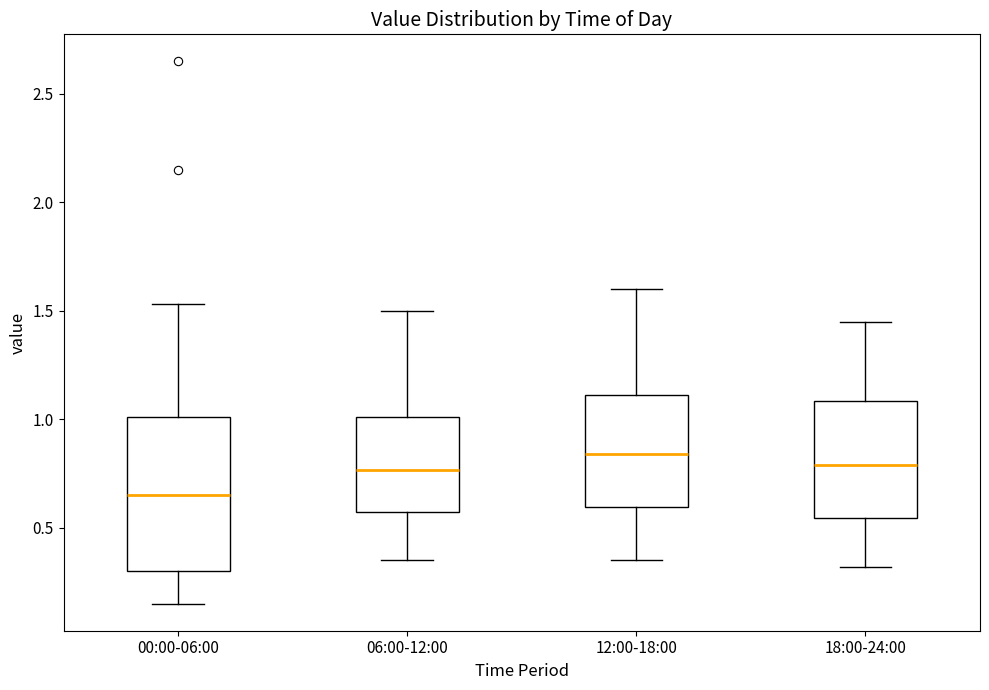

Reading left to right, read every box against the y-axis: the position of its median line, the range the box covers, and the ends of its whiskers. The values are not printed on the chart, so give them approximately, as read against the axis.

00:00-06:00: median 0.65, box 0.30 to 1.00, whiskers 0.15 to 1.55
06:00-12:00: median 0.75, box 0.55 to 1.00, whiskers 0.35 to 1.50
12:00-18:00: median 0.85, box 0.60 to 1.10, whiskers 0.35 to 1.60
18:00-24:00: median 0.80, box 0.55 to 1.10, whiskers 0.30 to 1.45